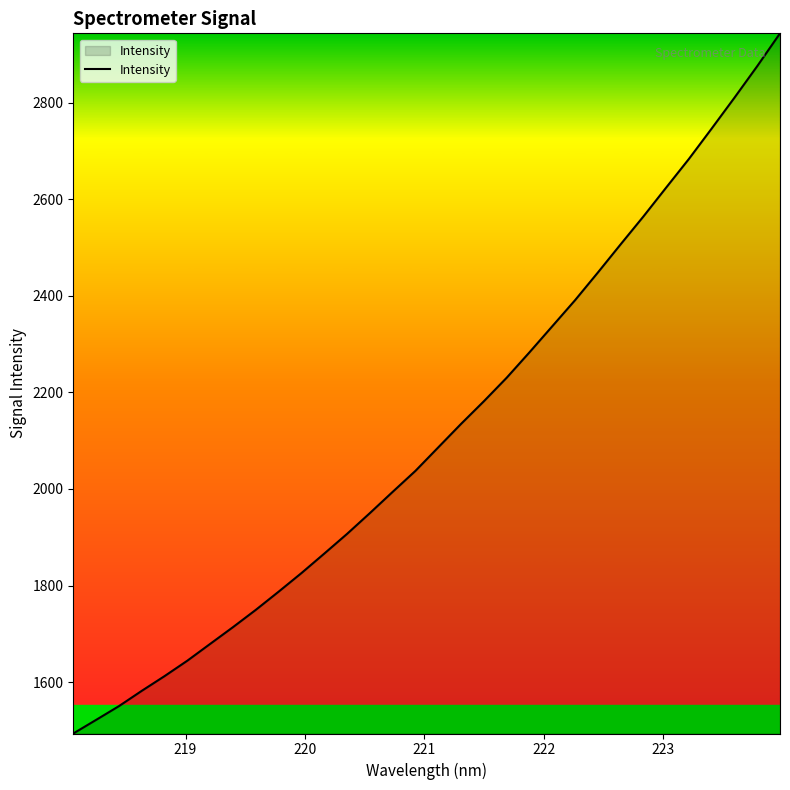

True or false: the data has more than 2 interior local peaks.

False